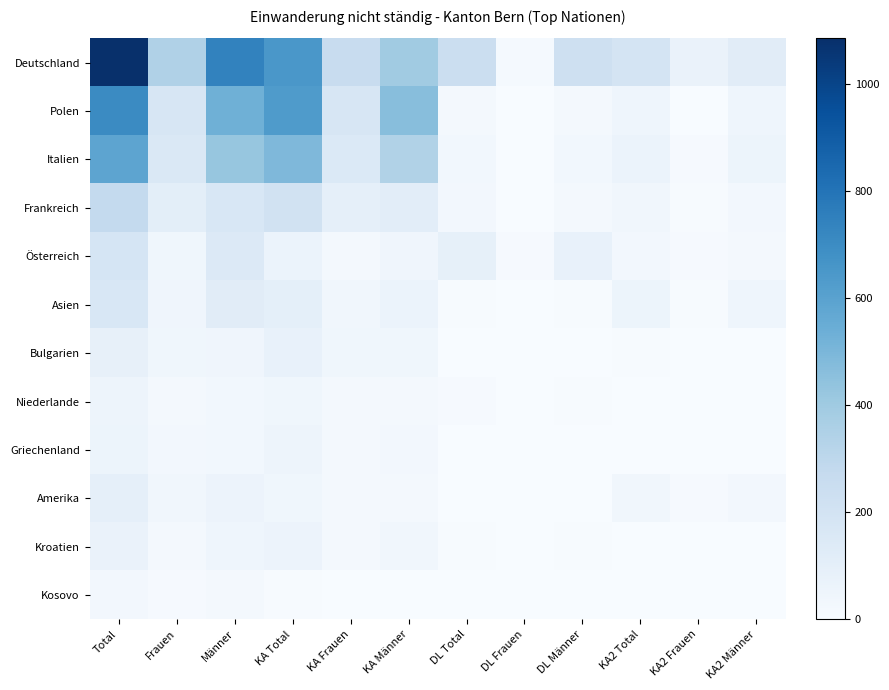

Which has a higher value, DL Total or Total?

Total